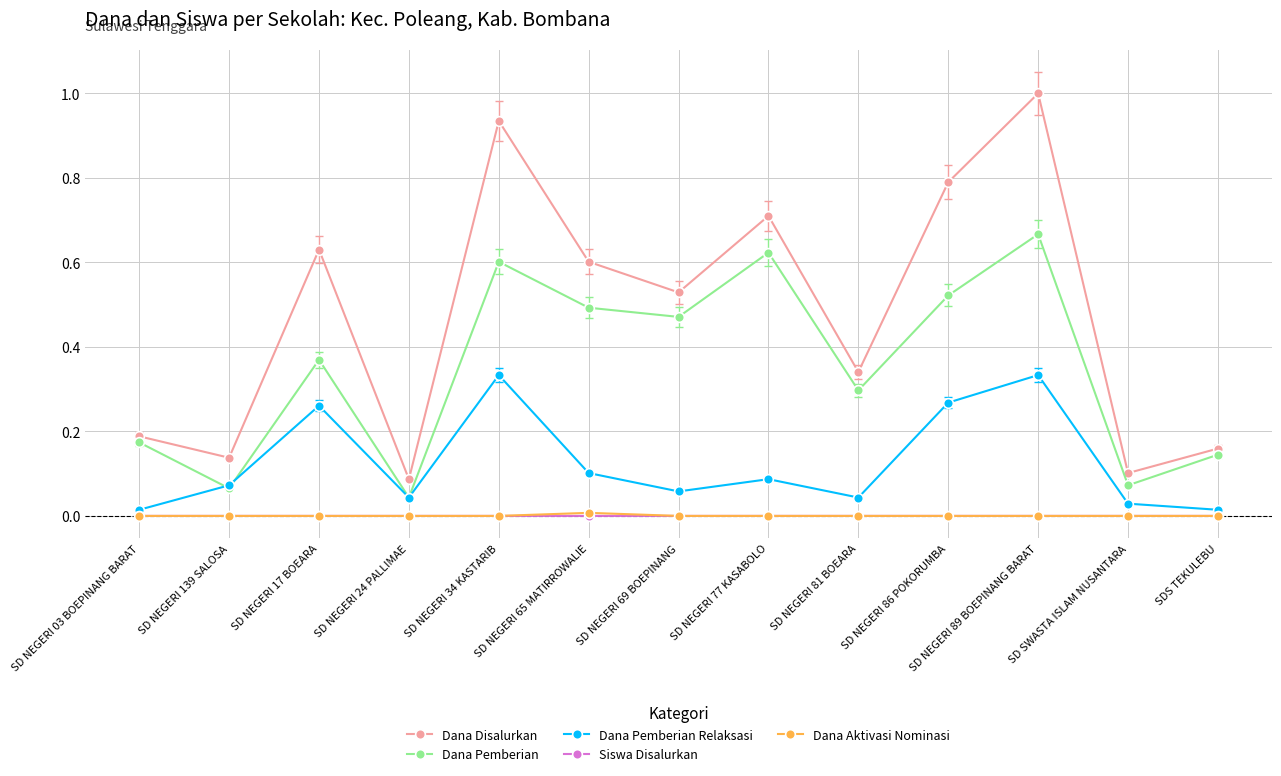

Does the chart have visible grid lines?

Yes